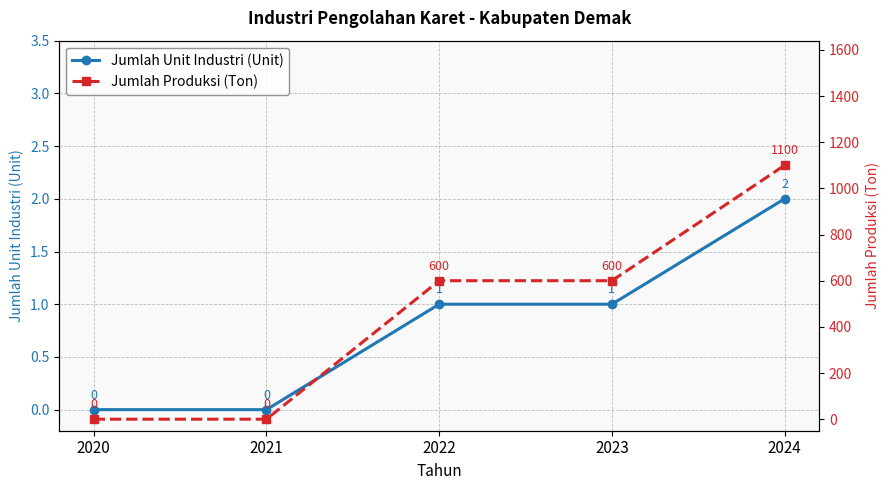

Does the chart display data point markers on the line(s)?

Yes